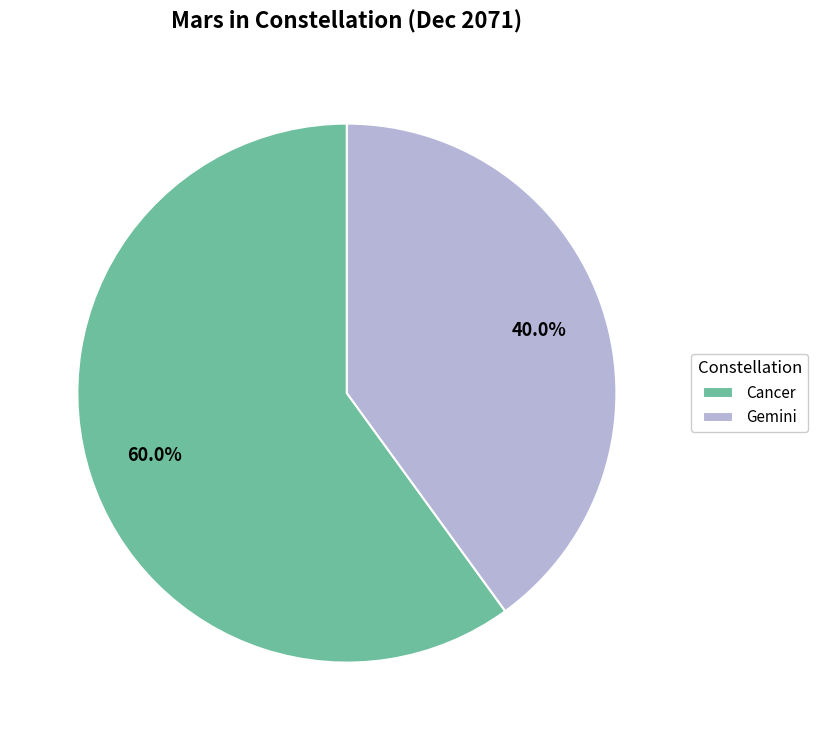

What is the ratio of the value at Gemini to the value at Cancer?

0.7